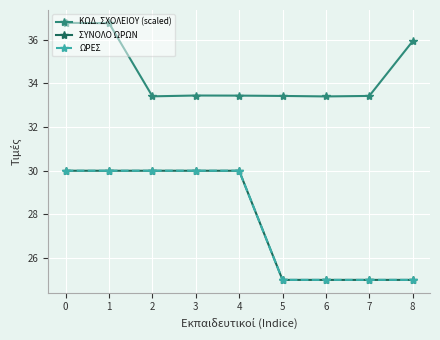

What is the spread (max minus min) of values at 5?

8.4